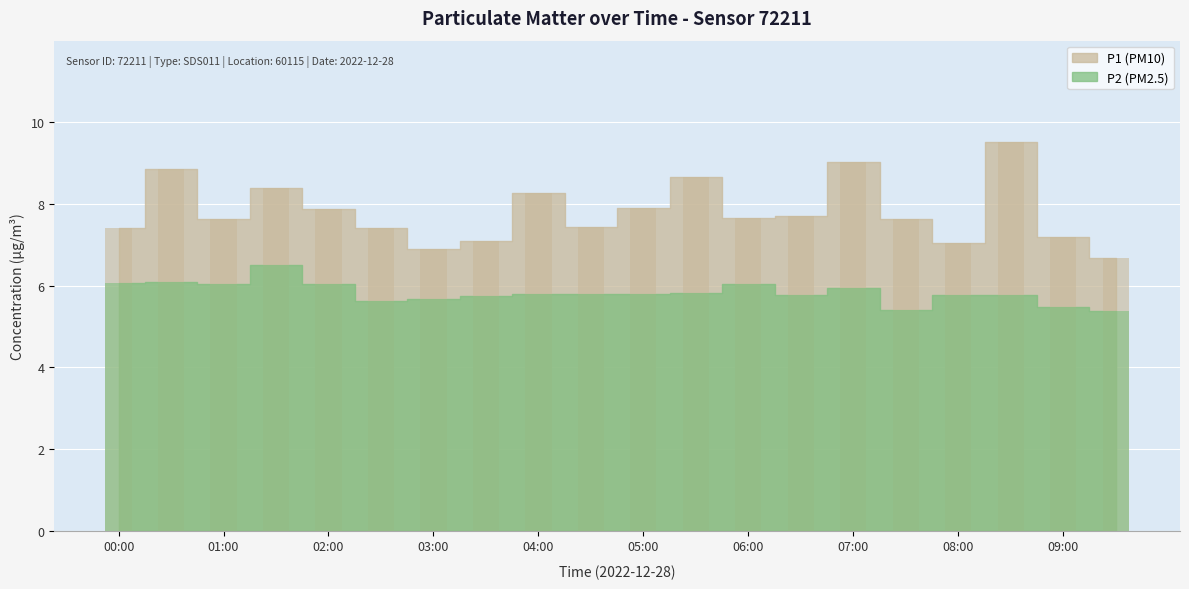

Reading left to right, transcribe all the data shown in this chart.

P1: 00:00=7.4	00:30=8.8	01:00=7.6	01:30=8.4	02:00=7.9	02:30=7.4	03:00=6.9	03:30=7.1	04:00=8.3	04:30=7.4	05:00=7.9	05:30=8.7	06:00=7.7	06:30=7.7	07:00=9.0	07:30=7.6	08:00=7.0	08:30=9.5	09:00=7.2	09:30=6.7
P2: 00:00=6.1	00:30=6.1	01:00=6.0	01:30=6.5	02:00=6.0	02:30=5.6	03:00=5.7	03:30=5.8	04:00=5.8	04:30=5.8	05:00=5.8	05:30=5.8	06:00=6.0	06:30=5.8	07:00=6.0	07:30=5.4	08:00=5.8	08:30=5.8	09:00=5.5	09:30=5.4